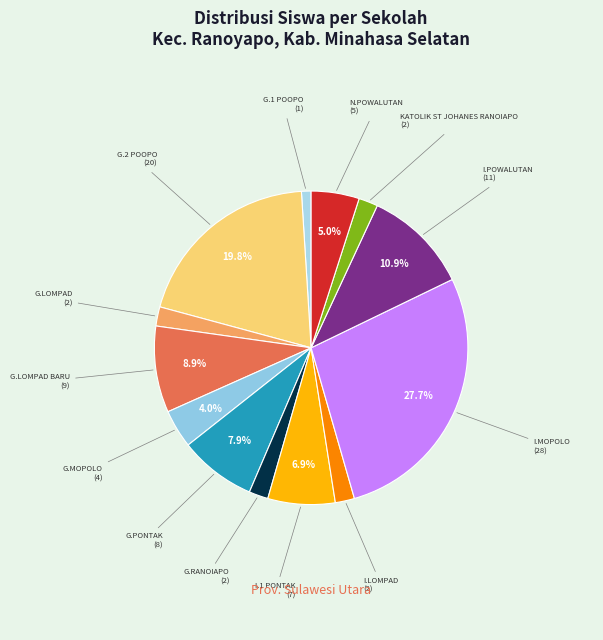

How many segments does this pie chart have?

13